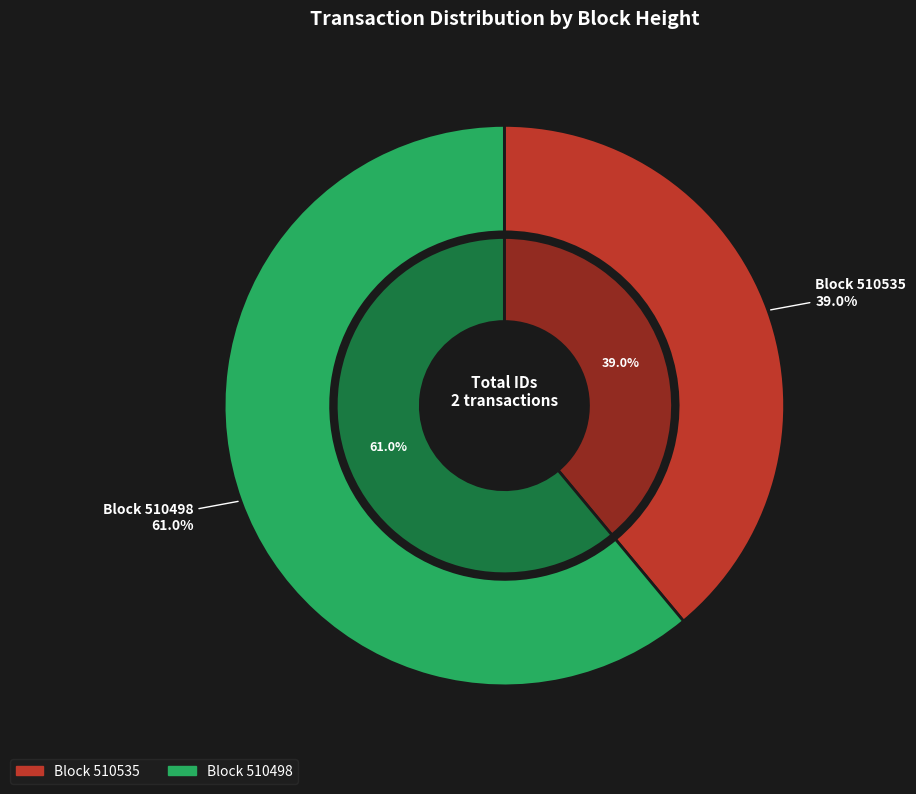

To the nearest percent, what is the combined percentage of 510535 and 510498?

100%